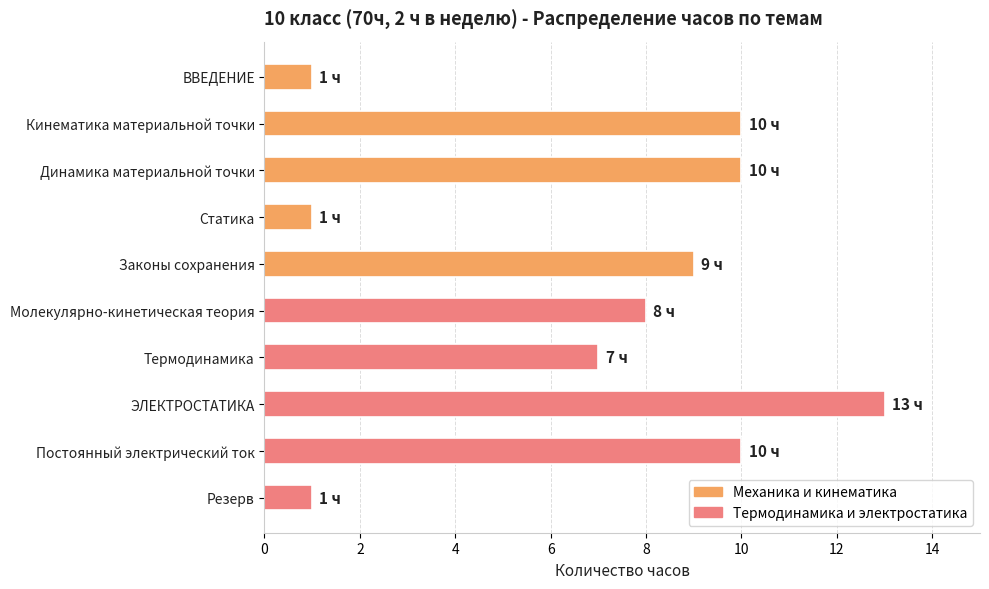

The value at ЭЛЕКТРОСТАТИКА is 19. True or false?

False